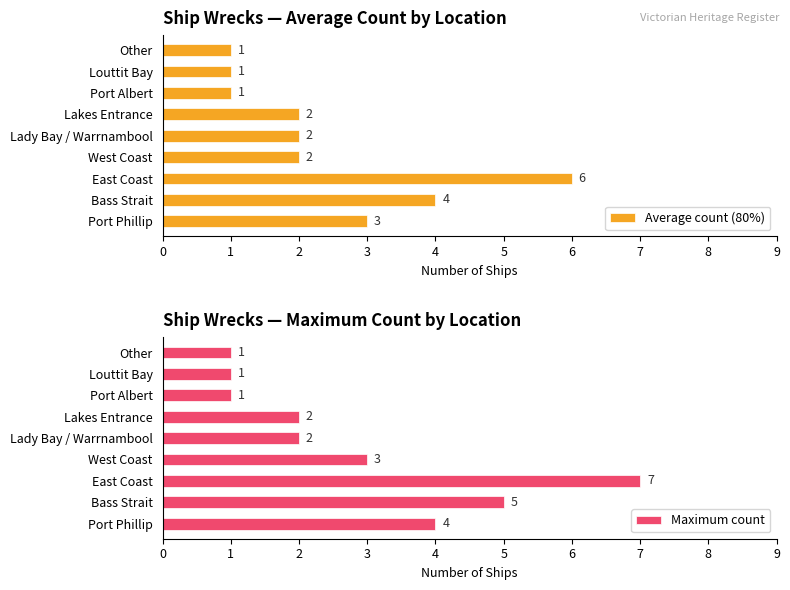

Which category has the highest value in the Average count (80%) series?

East Coast